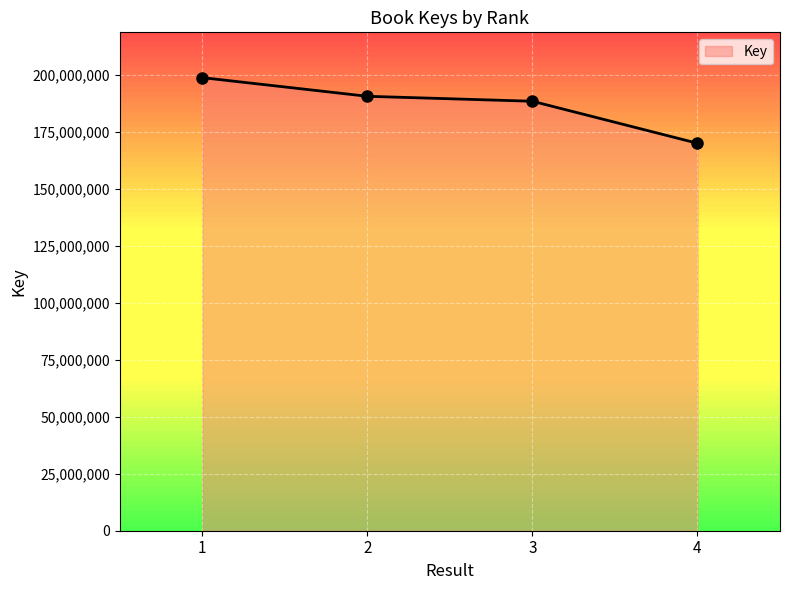

True or false: there are more than 2 points higher than both neighbors.

False